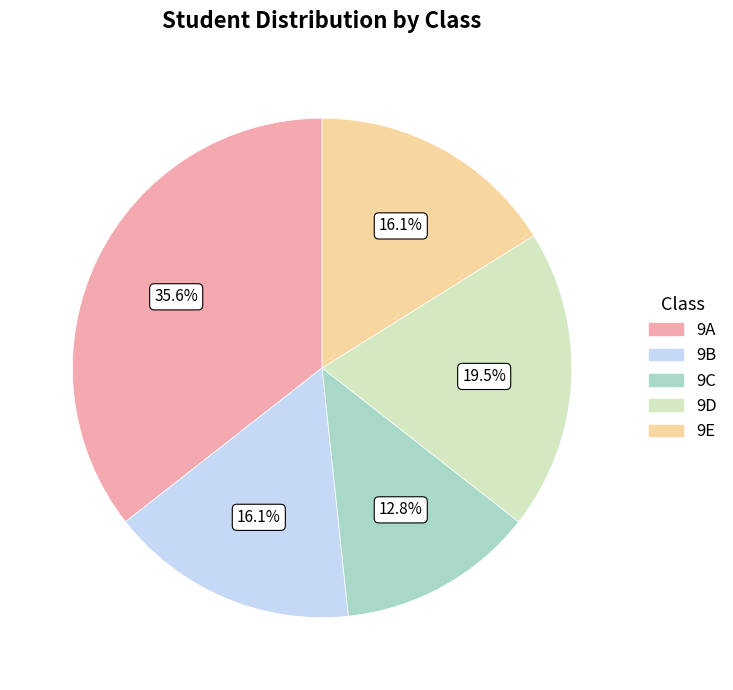

Do 9C and 9A together represent more than half of the pie?

No